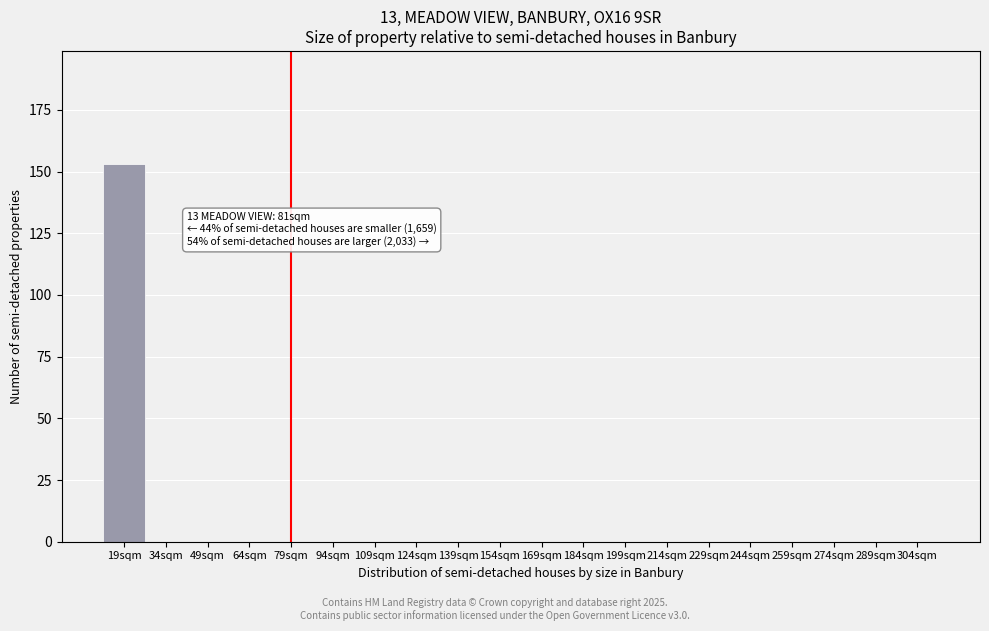

Reading left to right, extract all data points from this chart.

19sqm=153	34sqm=0	49sqm=0	64sqm=0	79sqm=0	94sqm=0	109sqm=0	124sqm=0	139sqm=0	154sqm=0	169sqm=0	184sqm=0	199sqm=0	214sqm=0	229sqm=0	244sqm=0	259sqm=0	274sqm=0	289sqm=0	304sqm=0